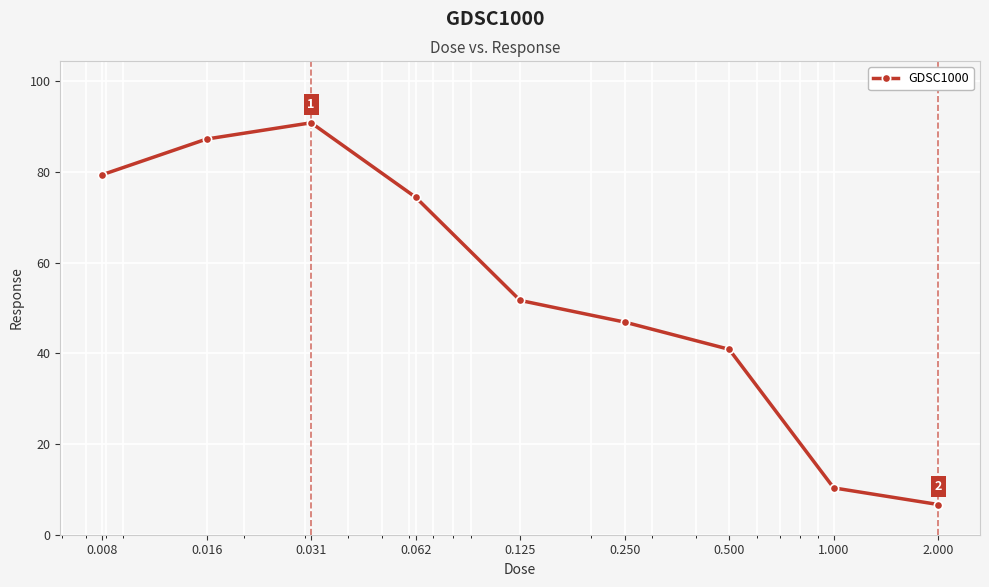

What is the difference between the maximum and minimum values?

84.2